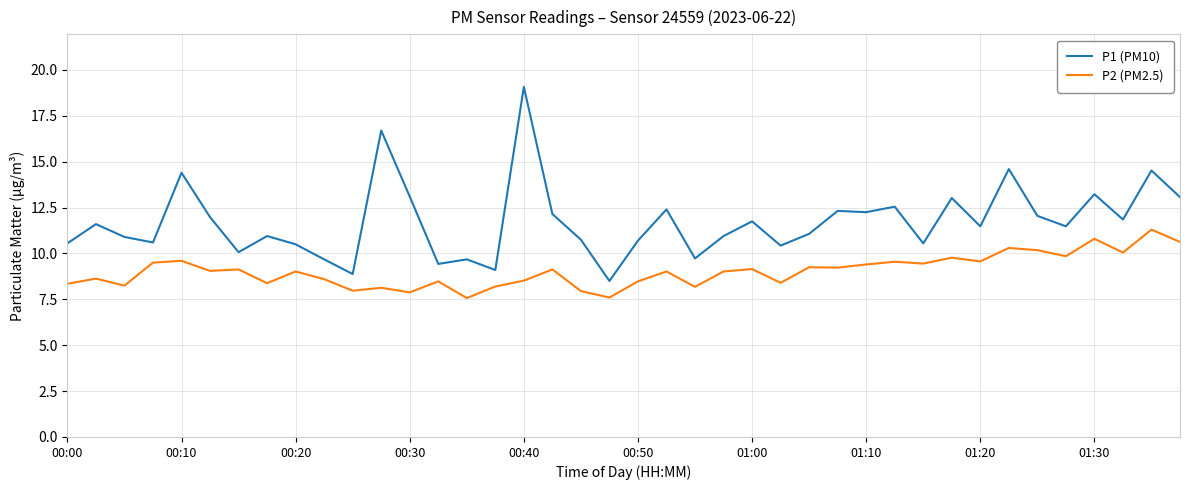

Which series has the widest spread of values?

P1 (PM10)